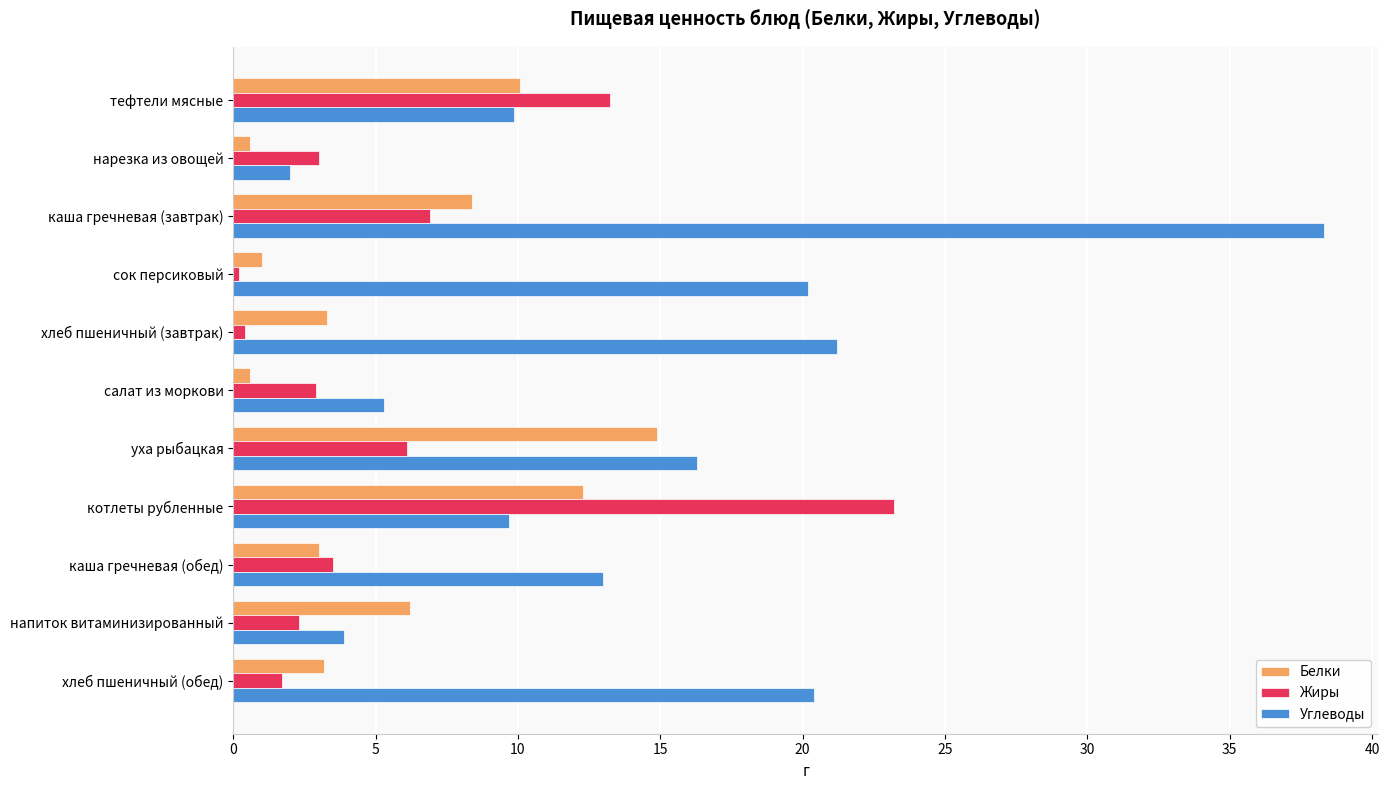

Which series changed the most between салат из моркови and каша гречневая (обед)?

Углеводы